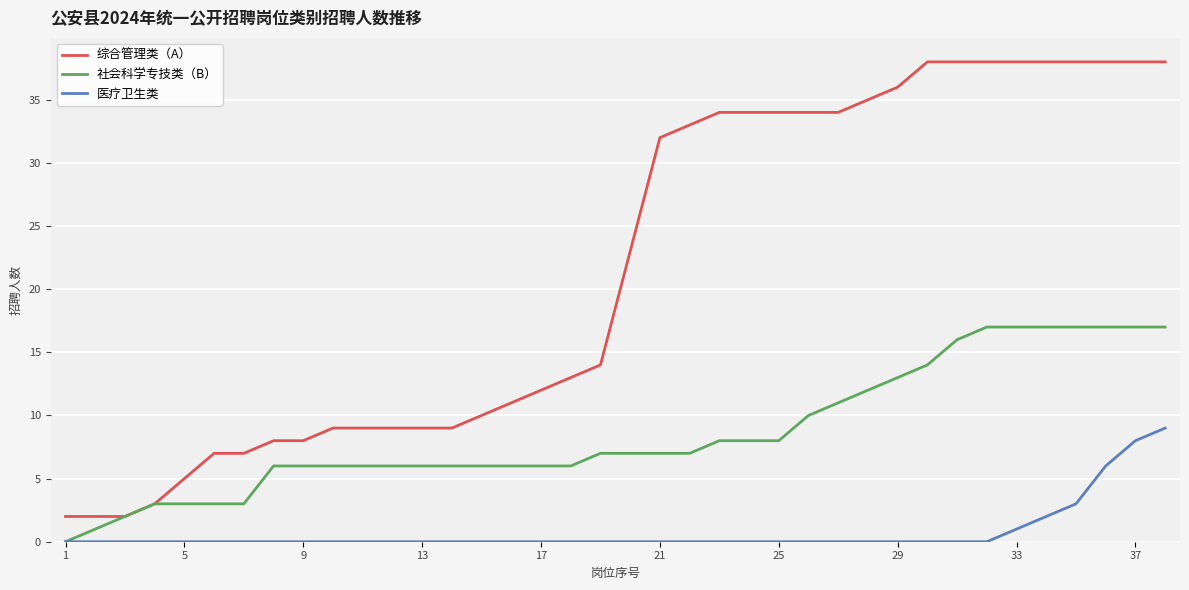

How many 医疗卫生类 values are between 0 and 1?

33